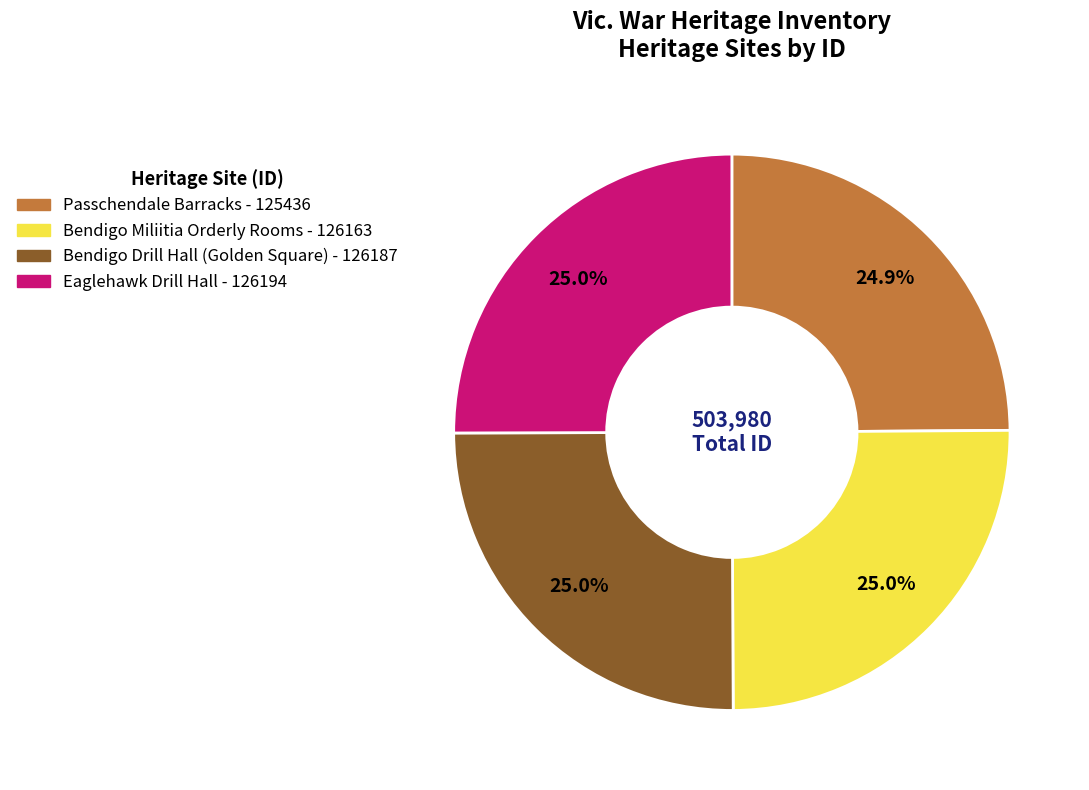

Does any single category account for the majority?

No